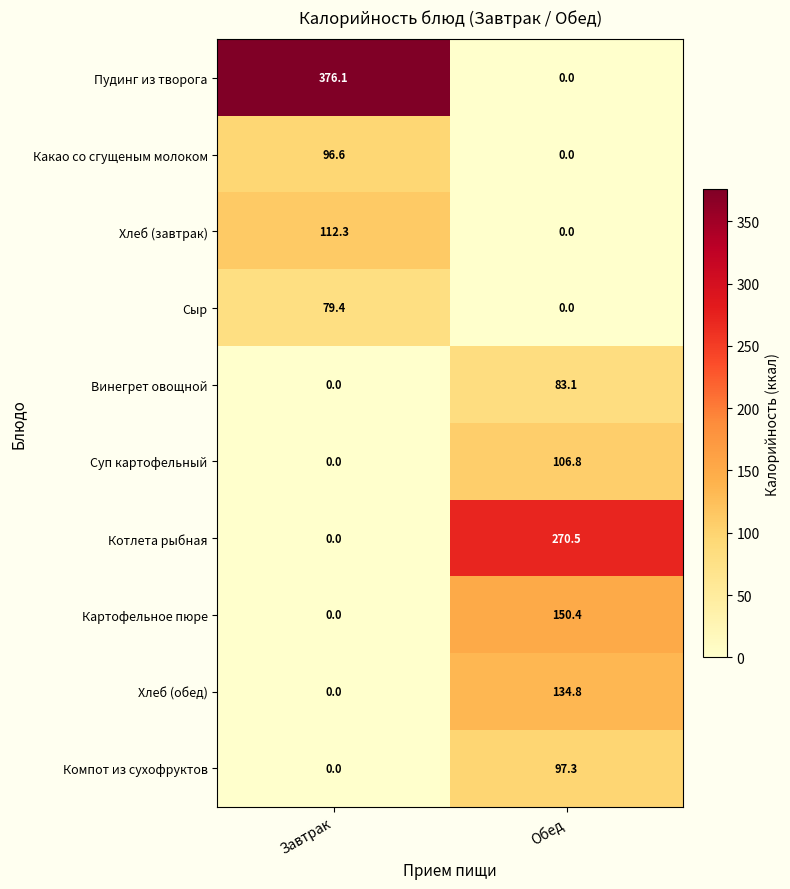

The Хлеб (обед) series shows 134.8 at Обед. True or false?

True